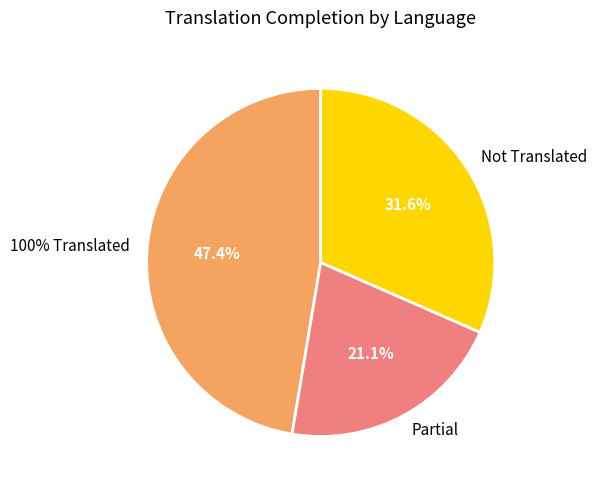

Is it true that Hindi is 0% of the pie?

True